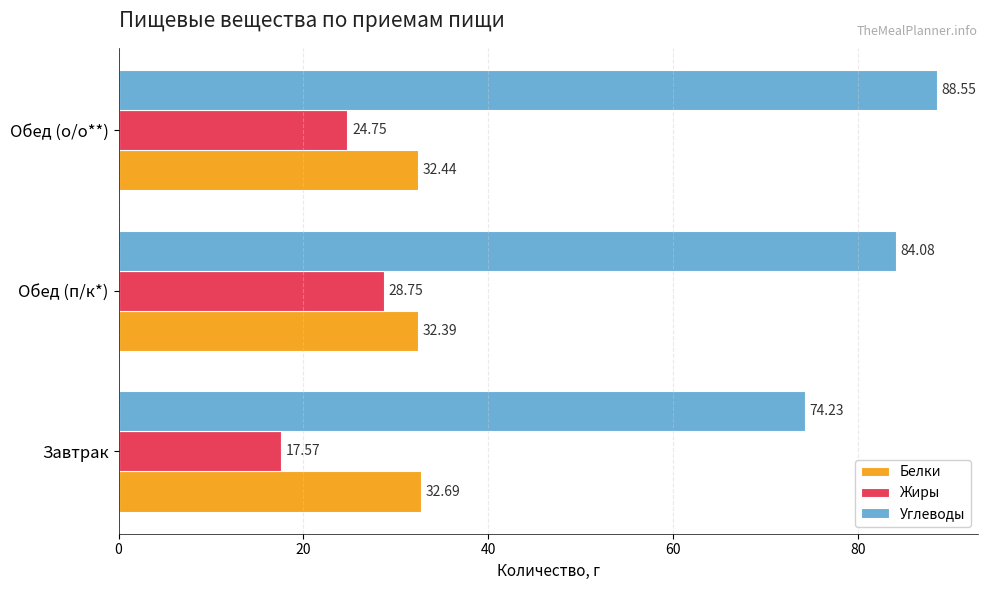

List the labels in order of Углеводы value, smallest first.

Завтрак, Обед (п/к*), Обед (о/о**)